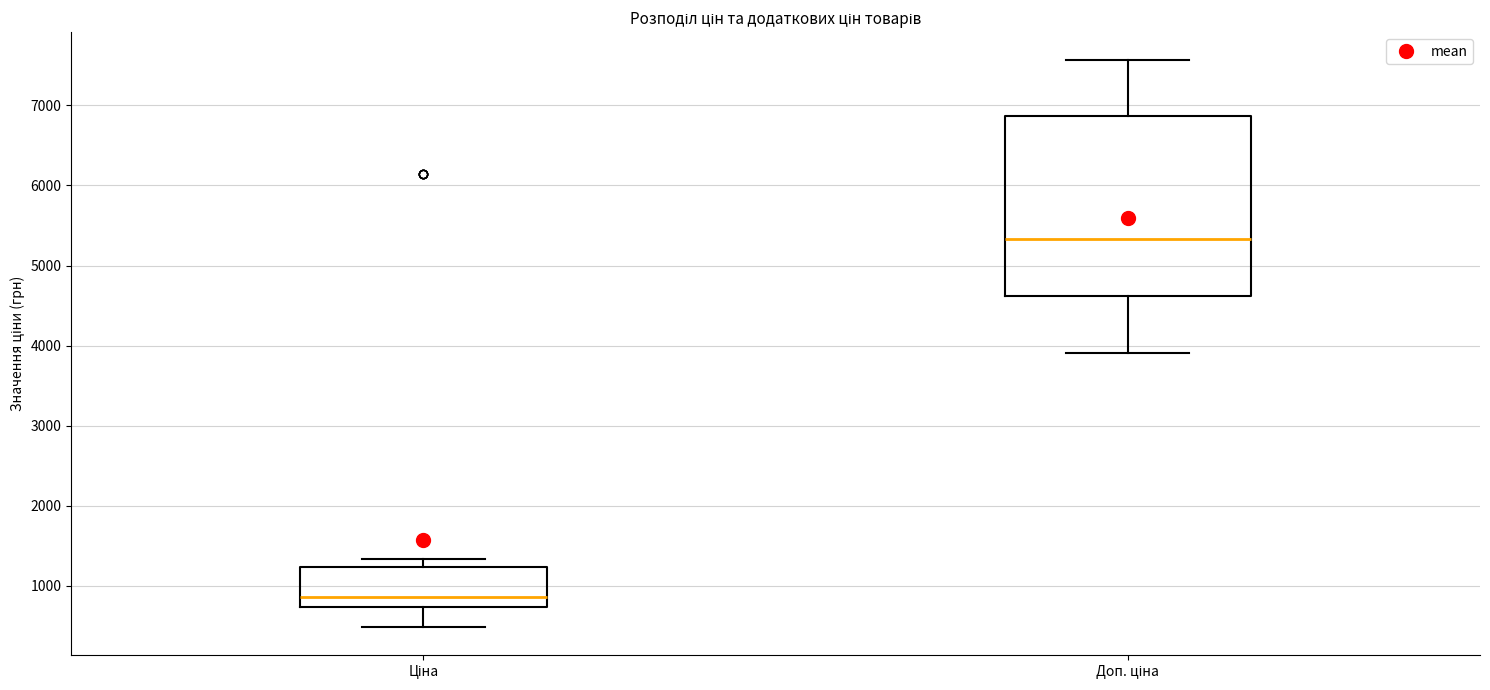

Which box is the tallest, from its lower edge to its upper edge?

Доп. ціна